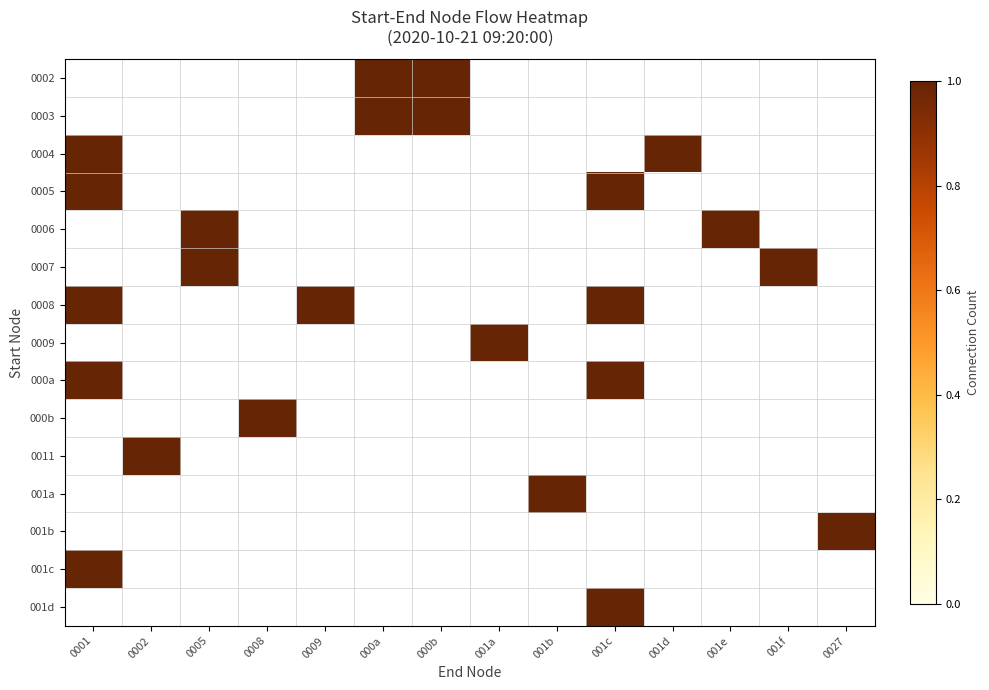

How many categories are shown in the chart?

14